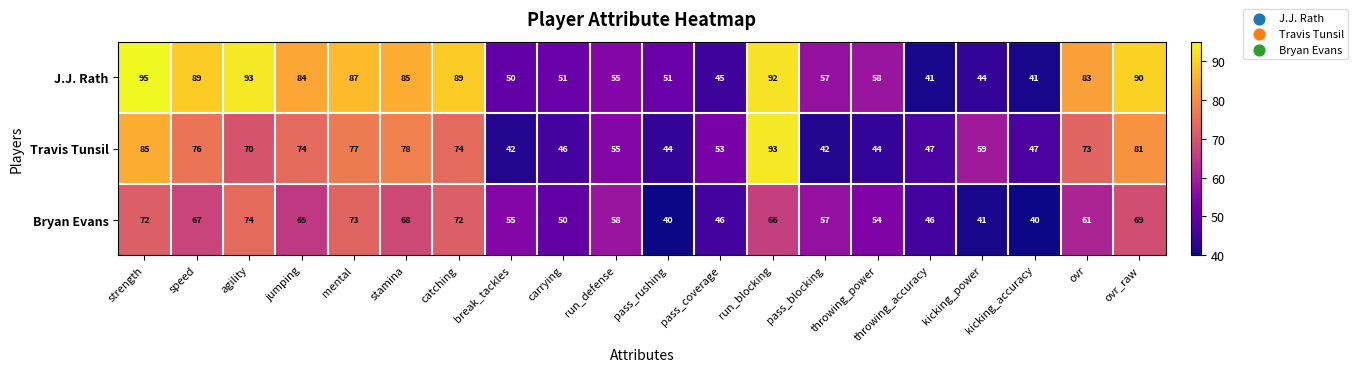

Read the Travis Tunsil value at catching, to the nearest 5.

75